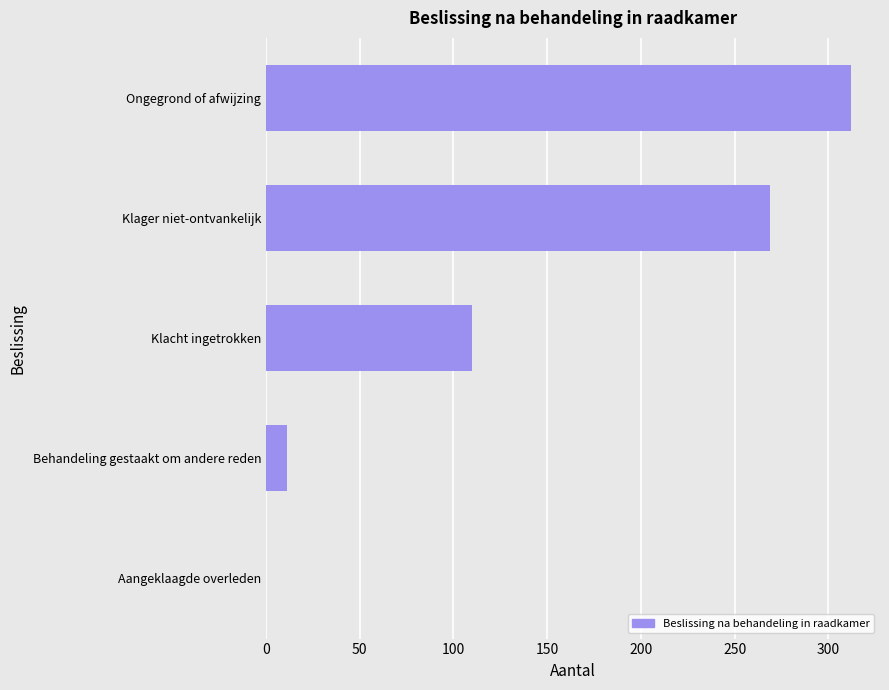

At which label is the value closest to 156?

Klacht ingetrokken